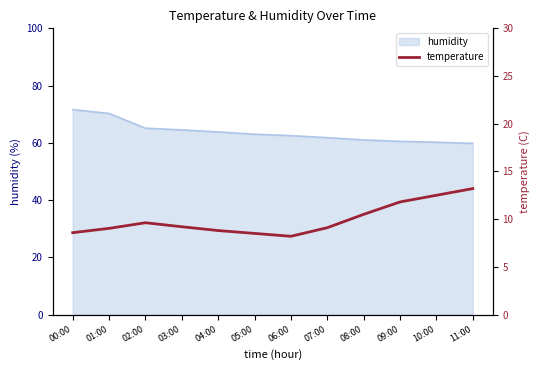

Which has a higher value, 02:00 or 07:00?

02:00